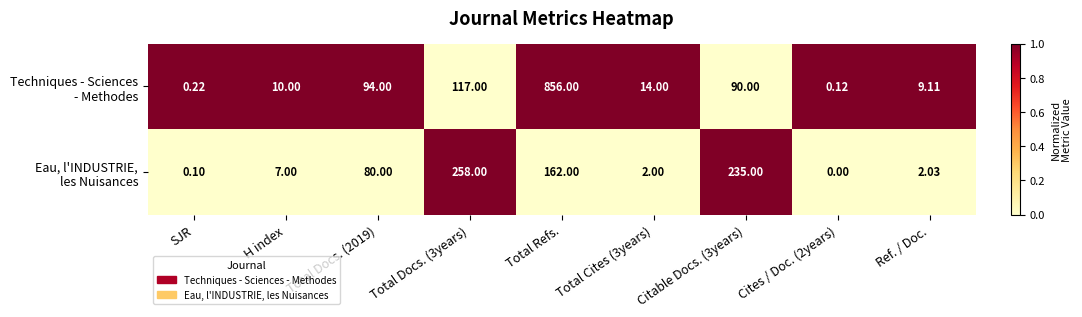

At which category is the sum across all series the highest?

Total Refs.